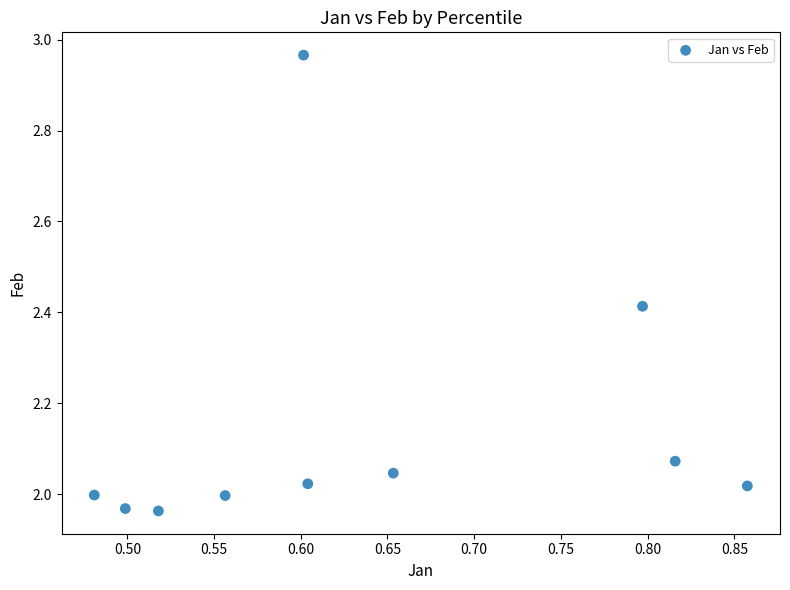

What is the range of Y values (max minus min)?

1.0